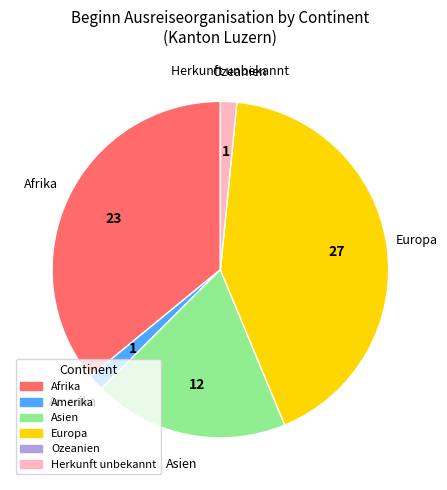

Which slice is the largest?

Europa